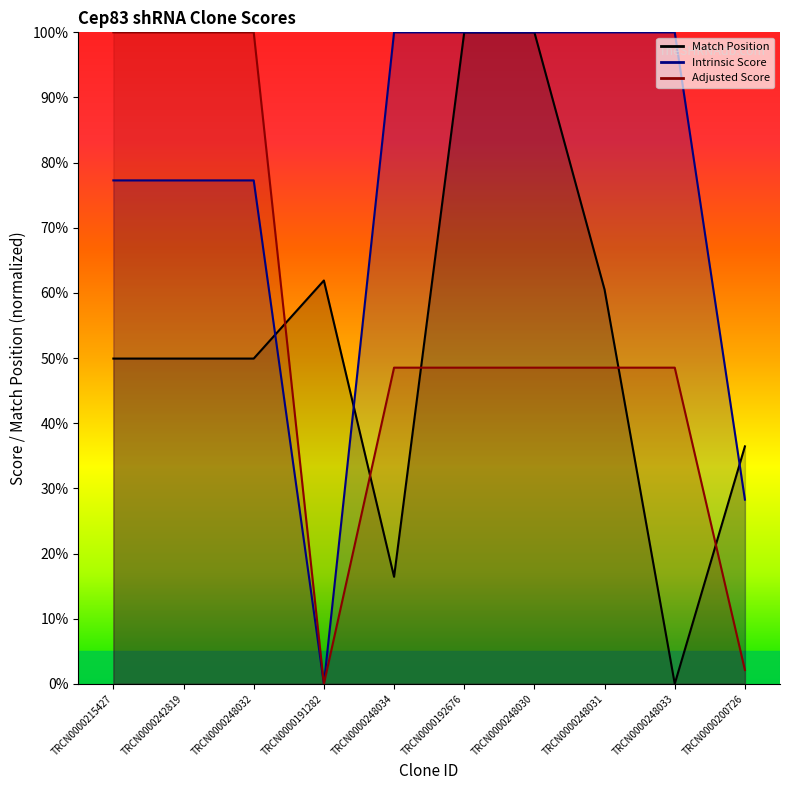

How many lines are shown in the chart?

3